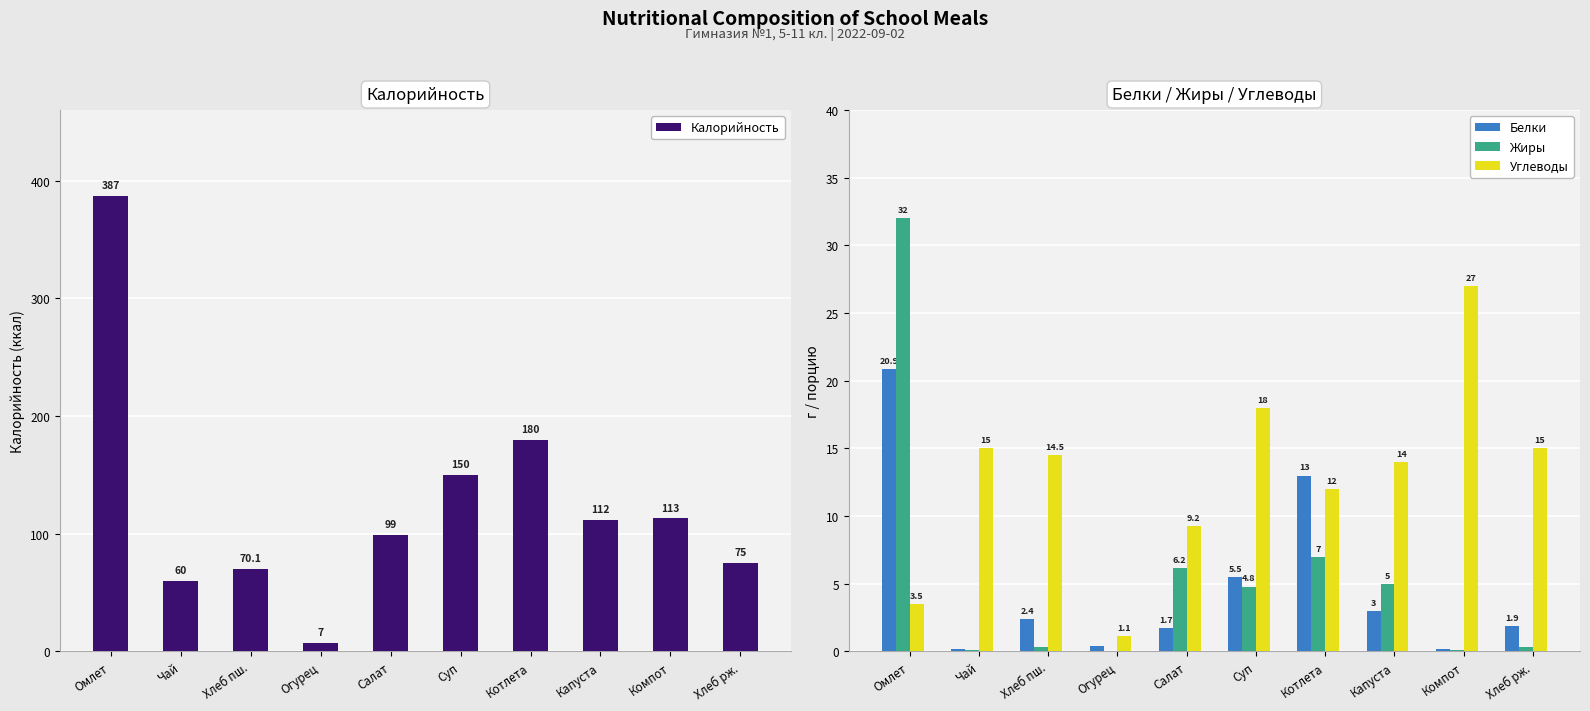

Reading left to right, extract all data points from this chart.

Калорийность: 387.0	60.0	70.1	7.0	99.0	150.0	180.0	112.0	113.0	75.0
Белки: 20.9	0.2	2.4	0.4	1.7	5.5	13.0	3.0	0.2	1.9
Жиры: 32.0	0.1	0.3	0.1	6.2	4.8	7.0	5.0	0.1	0.3
Углеводы: 3.5	15.0	14.5	1.1	9.2	18.0	12.0	14.0	27.0	15.0